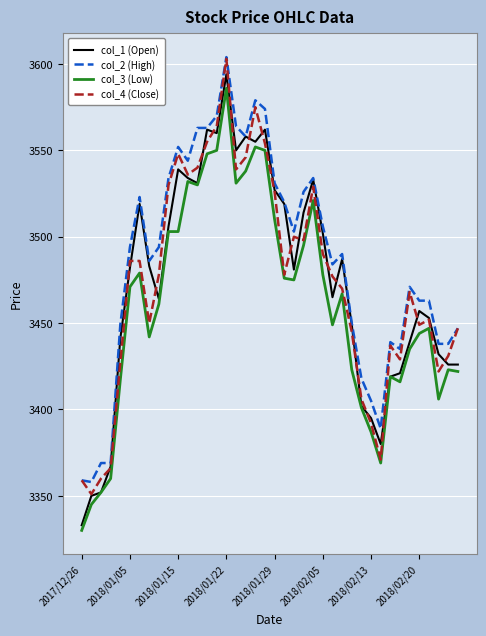

Which series has the largest total across all categories?

col_2 (High)